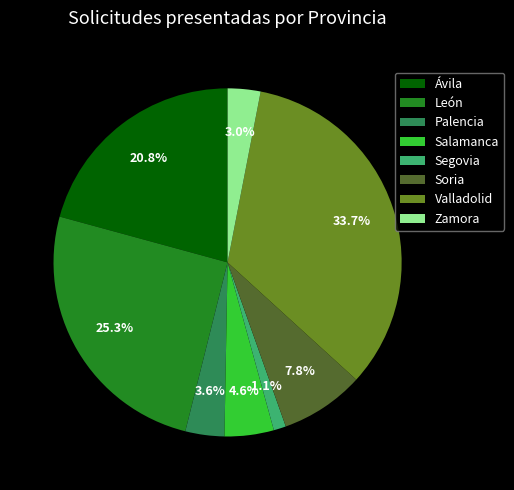

Rank the categories by value from lowest to highest.

Segovia, Zamora, Palencia, Salamanca, Soria, Ávila, León, Valladolid